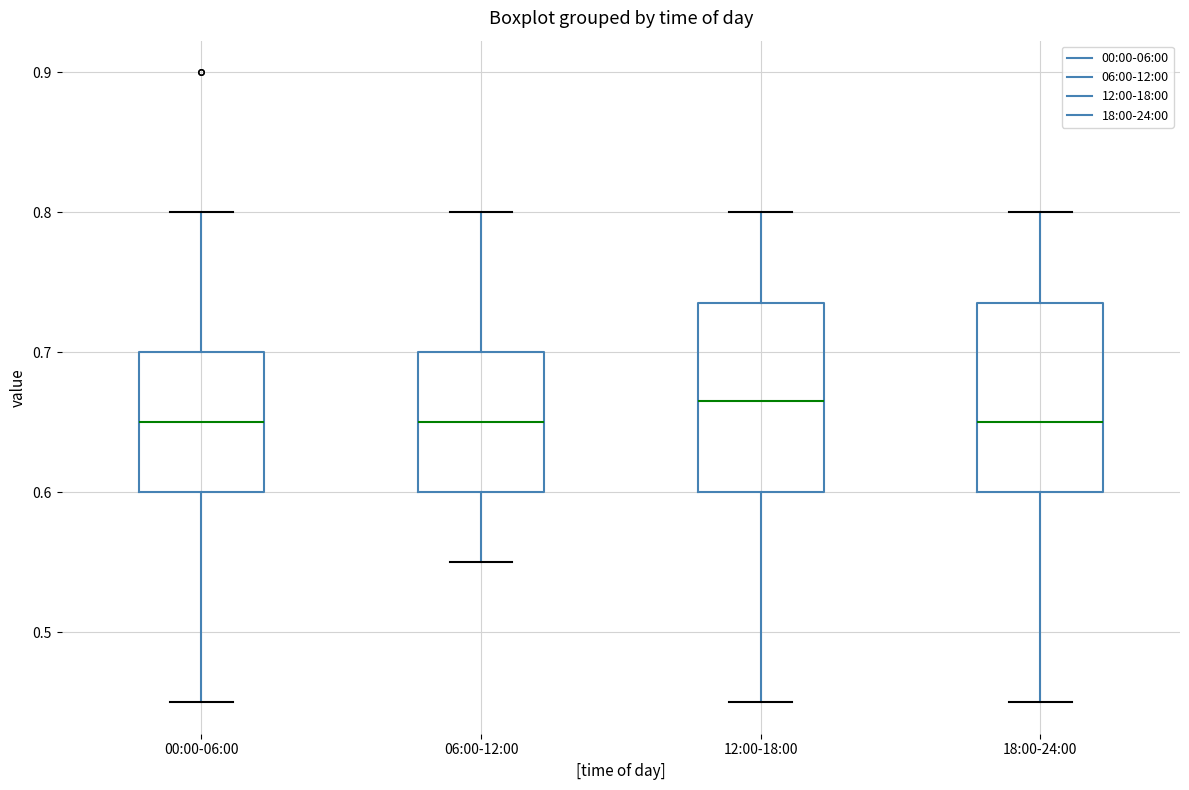

Reading left to right, transcribe this box plot: for each box, give where its median line is, the range the box spans, and where its two whiskers end, as read against the y-axis. The values are not printed on the chart, so give them approximately, as read against the axis.

00:00-06:00: median 0.65, box 0.60 to 0.70, whiskers 0.45 to 0.80
06:00-12:00: median 0.65, box 0.60 to 0.70, whiskers 0.55 to 0.80
12:00-18:00: median 0.67, box 0.60 to 0.74, whiskers 0.45 to 0.80
18:00-24:00: median 0.65, box 0.60 to 0.74, whiskers 0.45 to 0.80